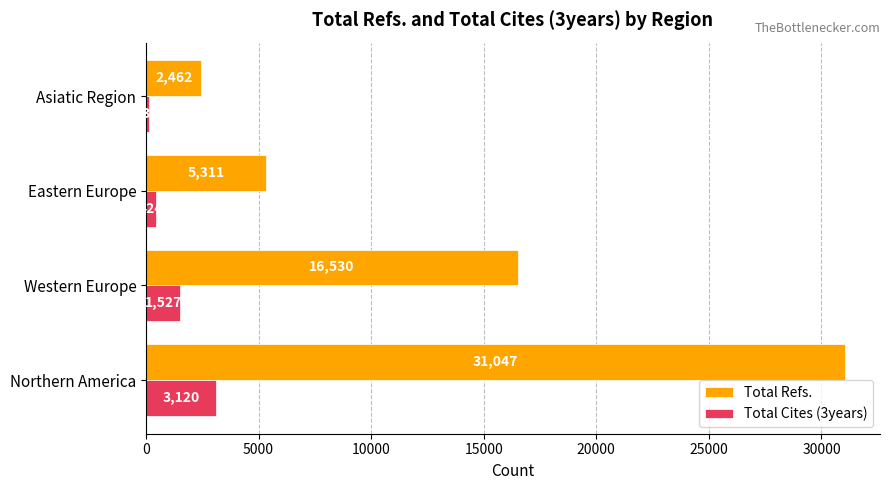

What are all the series names shown in the legend?

Total Refs., Total Cites (3years)